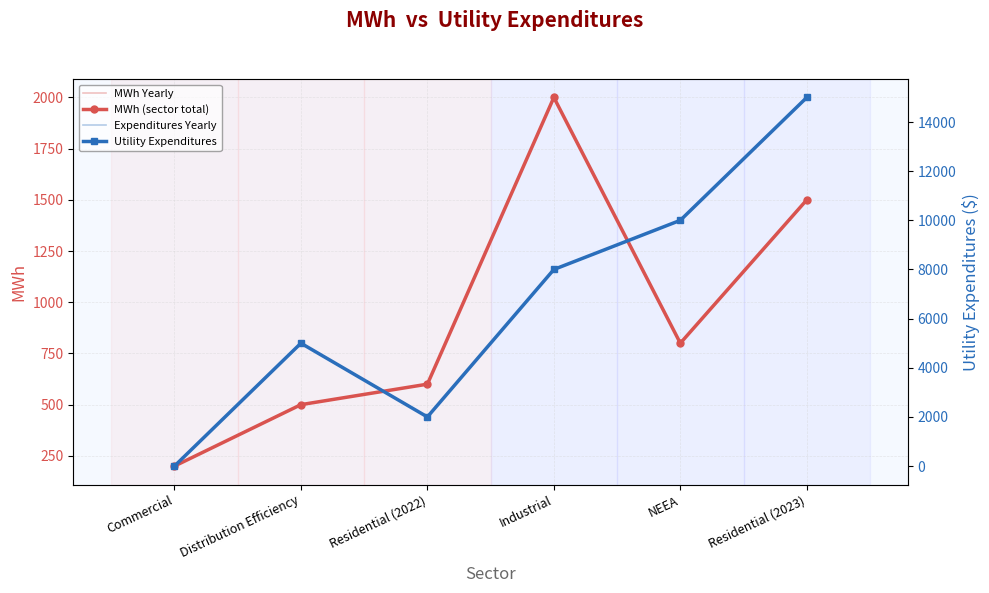

Reading left to right, list all the values displayed in this chart.

MWh Yearly: 200	500	600	2000	800	1500
MWh (sector total): 200	500	600	2000	800	1500
Expenditures Yearly: 0	5000	2000	8000	10000	15000
Utility Expenditures: 0	5000	2000	8000	10000	15000